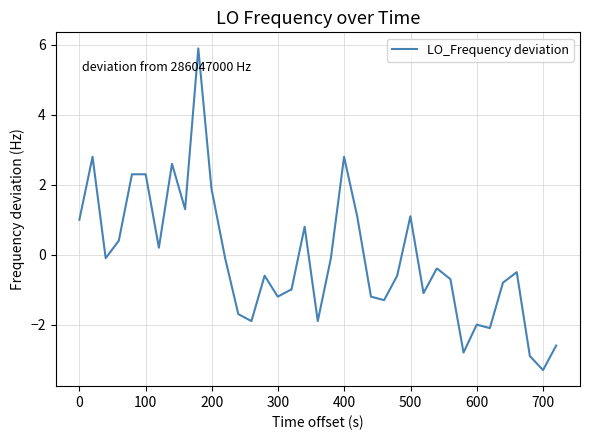

How many lines are shown in the chart?

1